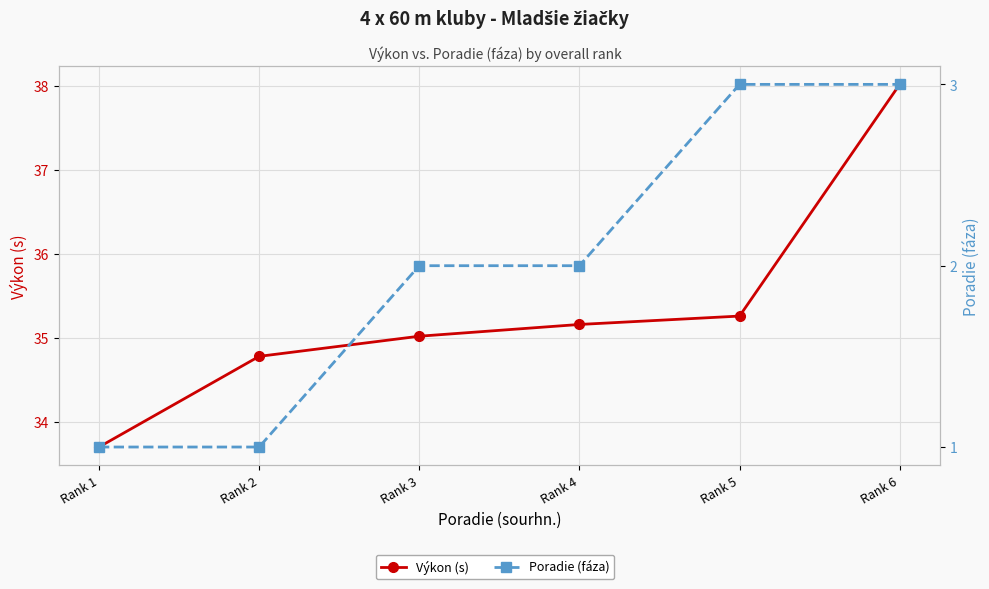

Which series changed the most between Rank 1 and Rank 2?

Výkon (s)